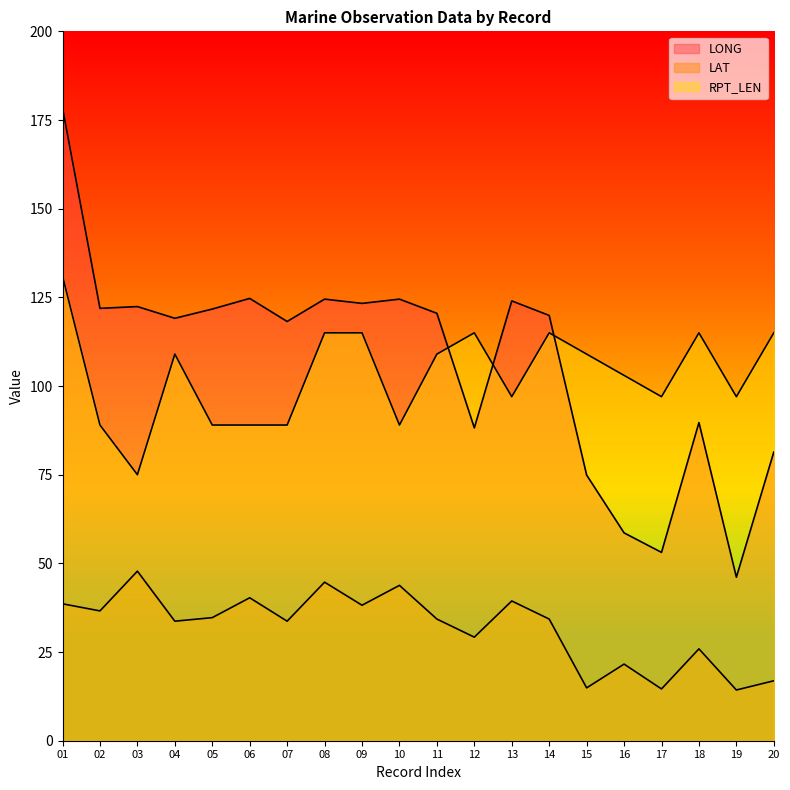

What are all the series names shown in the legend?

LONG, LAT, RPT_LEN